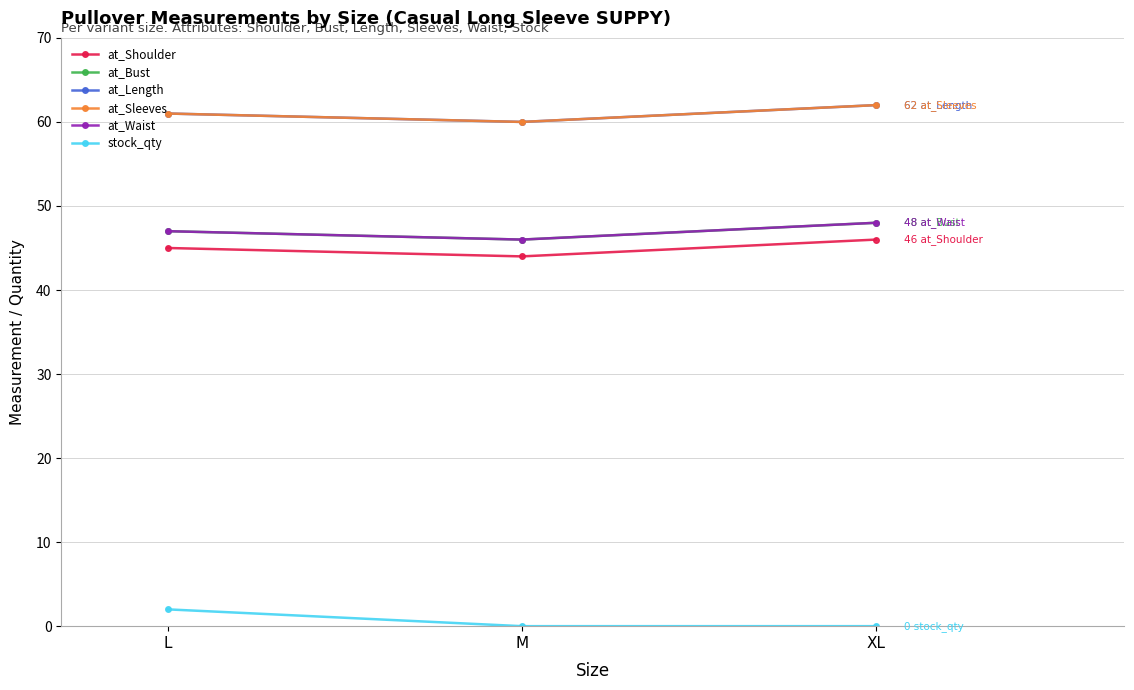

Rank the series by their maximum value, from highest to lowest.

at_Length, at_Sleeves, at_Bust, at_Waist, at_Shoulder, stock_qty